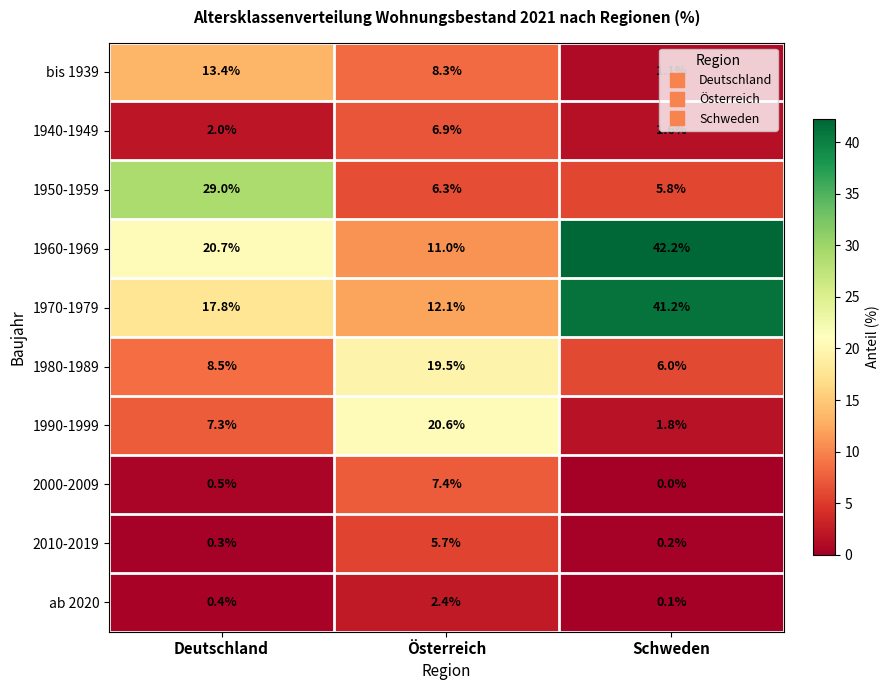

At Österreich, list the series in order from largest to smallest.

1990-1999, 1980-1989, 1970-1979, 1960-1969, bis 1939, 2000-2009, 1940-1949, 1950-1959, 2010-2019, ab 2020